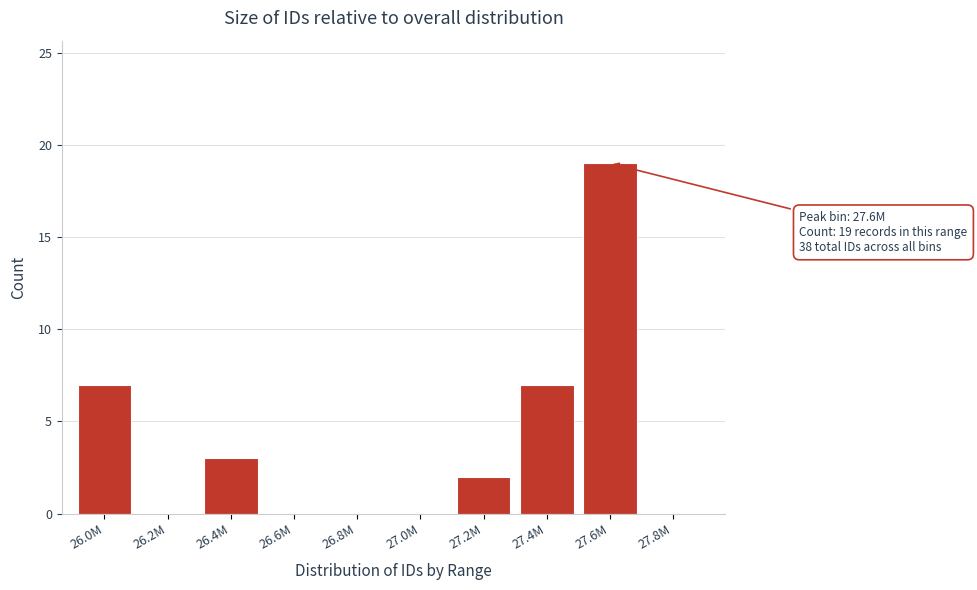

Reading left to right, what are all the values shown in this chart?

26.0M=7	26.2M=0	26.4M=3	26.6M=0	26.8M=0	27.0M=0	27.2M=2	27.4M=7	27.6M=19	27.8M=0